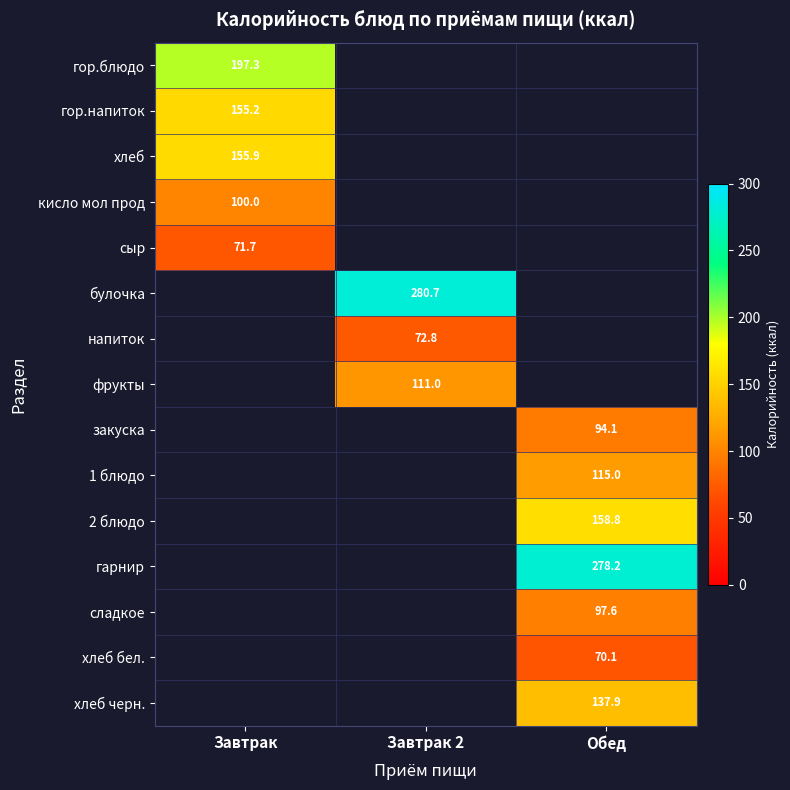

At which label does напиток first exceed 72?

Завтрак 2